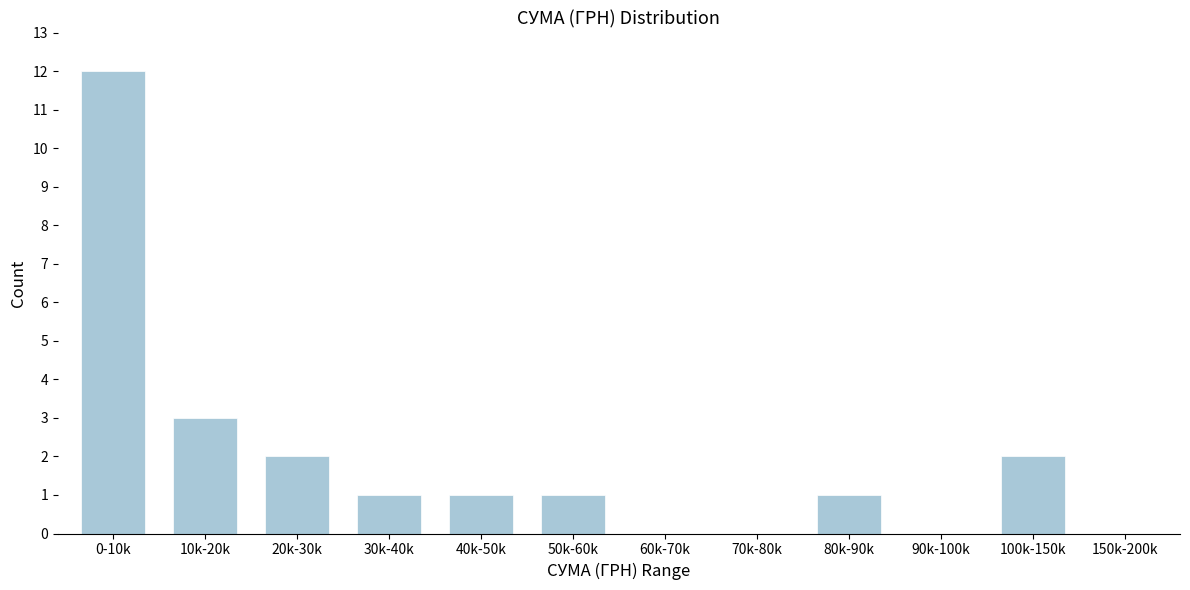

Reading left to right, transcribe all the data shown in this chart.

0-10k=12	10k-20k=3	20k-30k=2	30k-40k=1	40k-50k=1	50k-60k=1	60k-70k=0	70k-80k=0	80k-90k=1	90k-100k=0	100k-150k=2	150k-200k=0